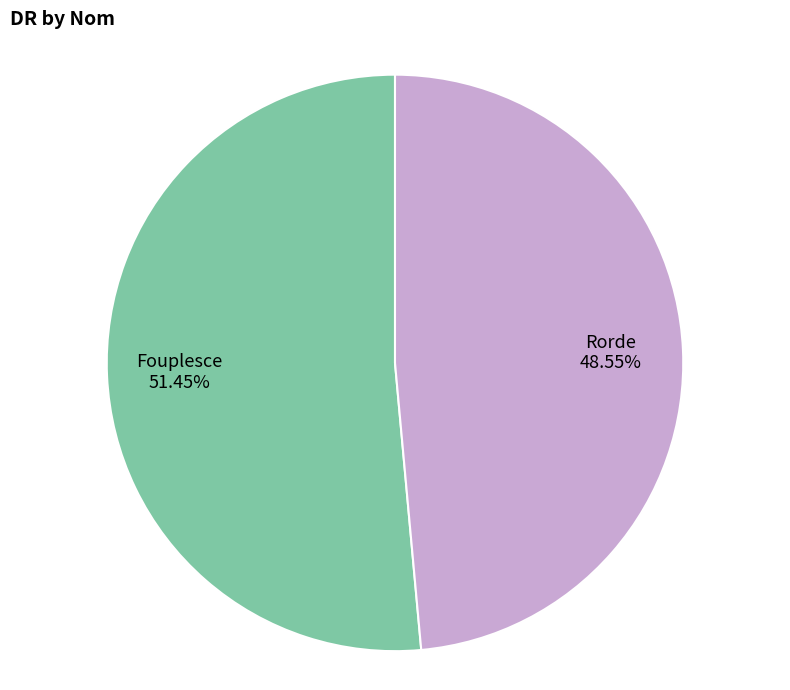

Which slice is the largest?

Fouplesce